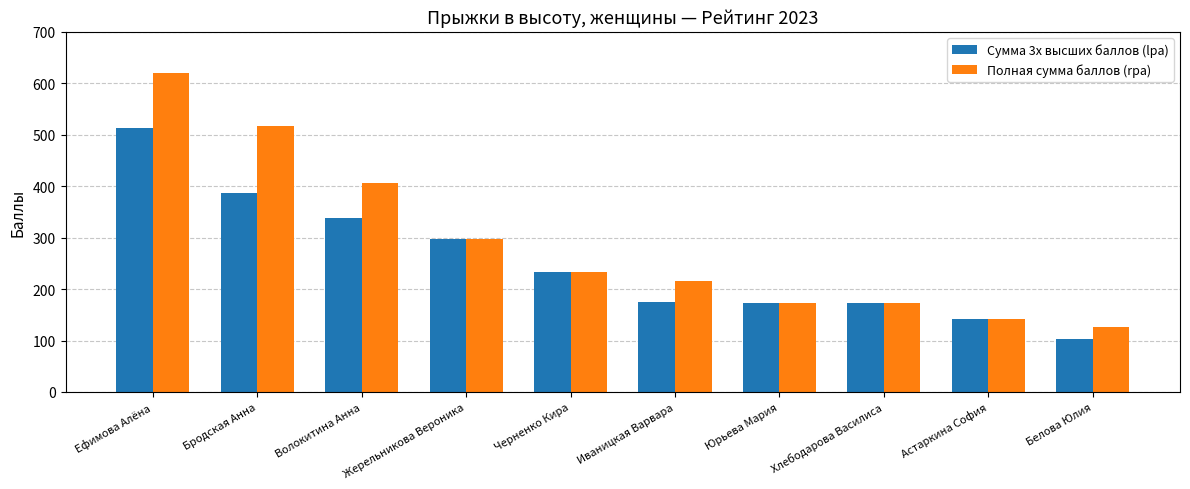

Is it true that Сумма 3х высших баллов (lpa) equals 270.9 at Хлебодарова Василиса?

False